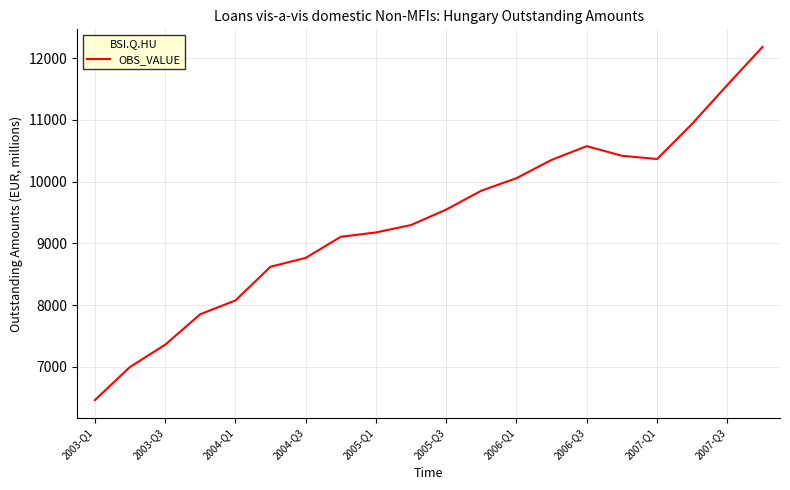

What is the difference between the maximum and minimum values?

5717.6